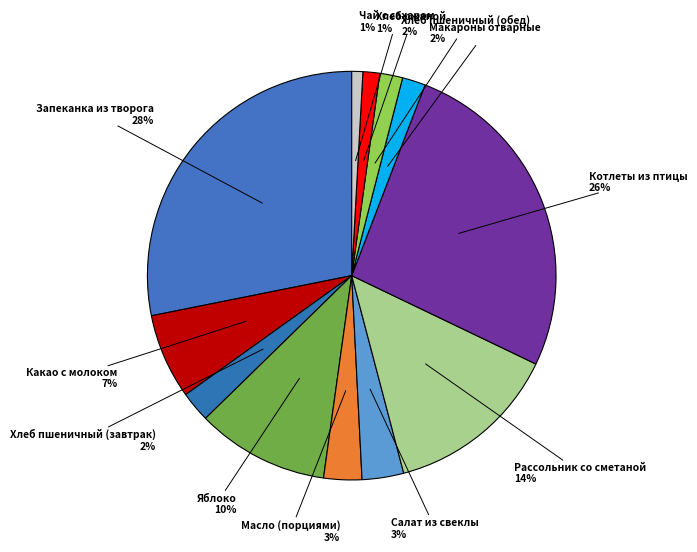

To the nearest percent, what portion does Хлеб пшеничный (обед) represent?

2%